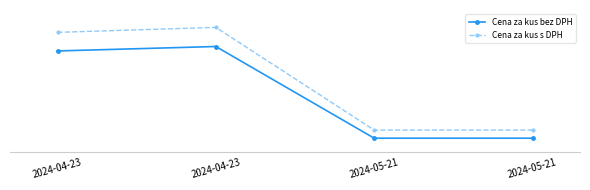

What is the smallest value displayed?

76.0